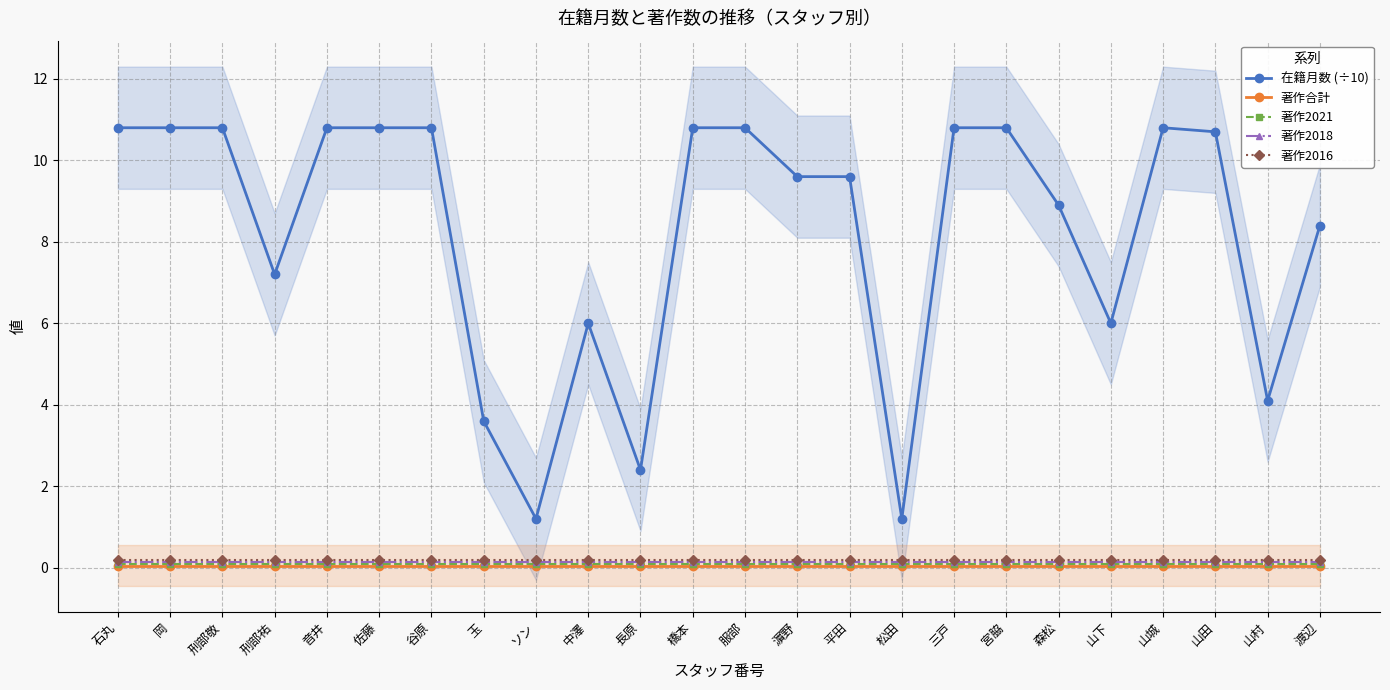

List the series in order of their peak value, highest first.

在籍月数 (÷10), 著作2016, 著作2018, 著作2021, 著作合計